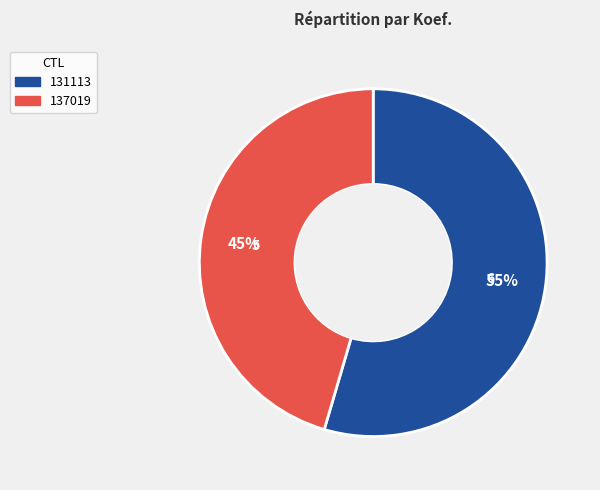

What percentage is the 131113 slice, to the nearest percent?

55%